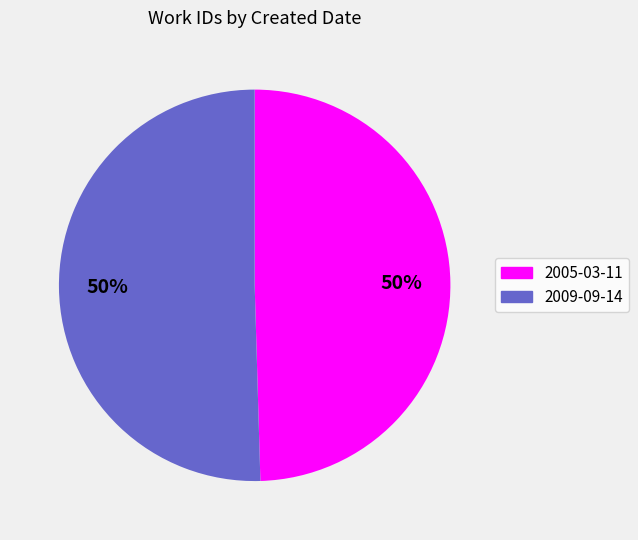

To the nearest percent, what is the average slice percentage?

50%